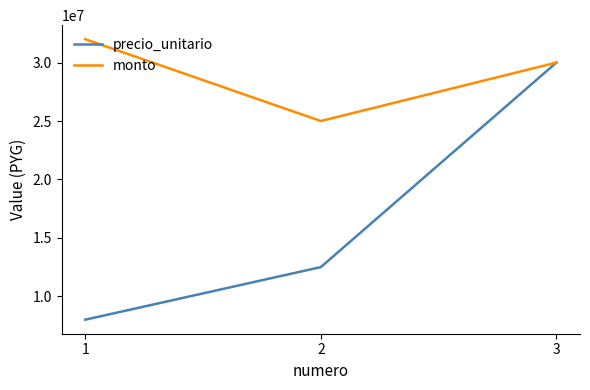

At how many categories does at least one series exceed 26180649?

2